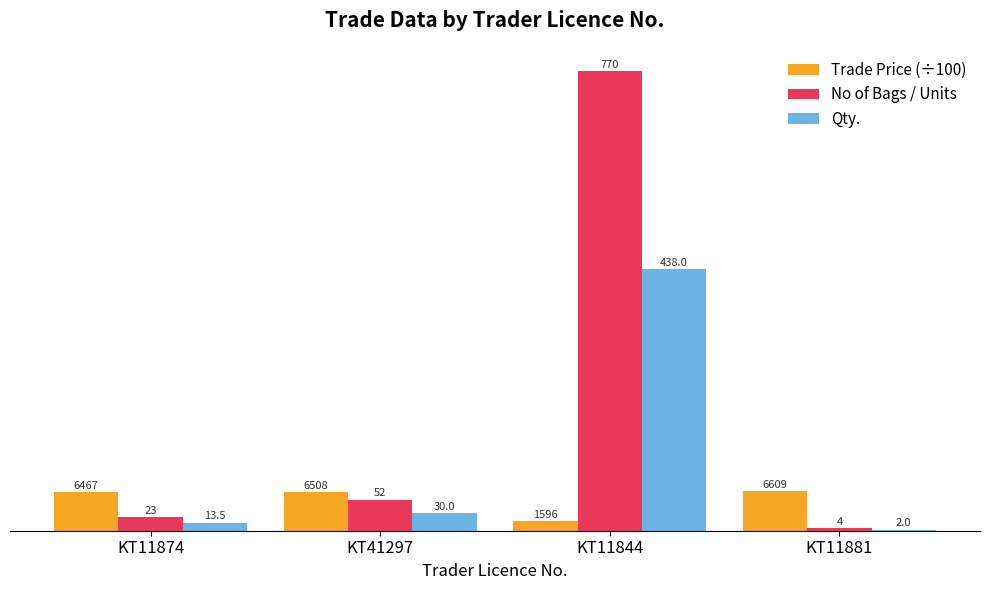

Which series changed the most between KT11874 and KT11881?

No of Bags / Units